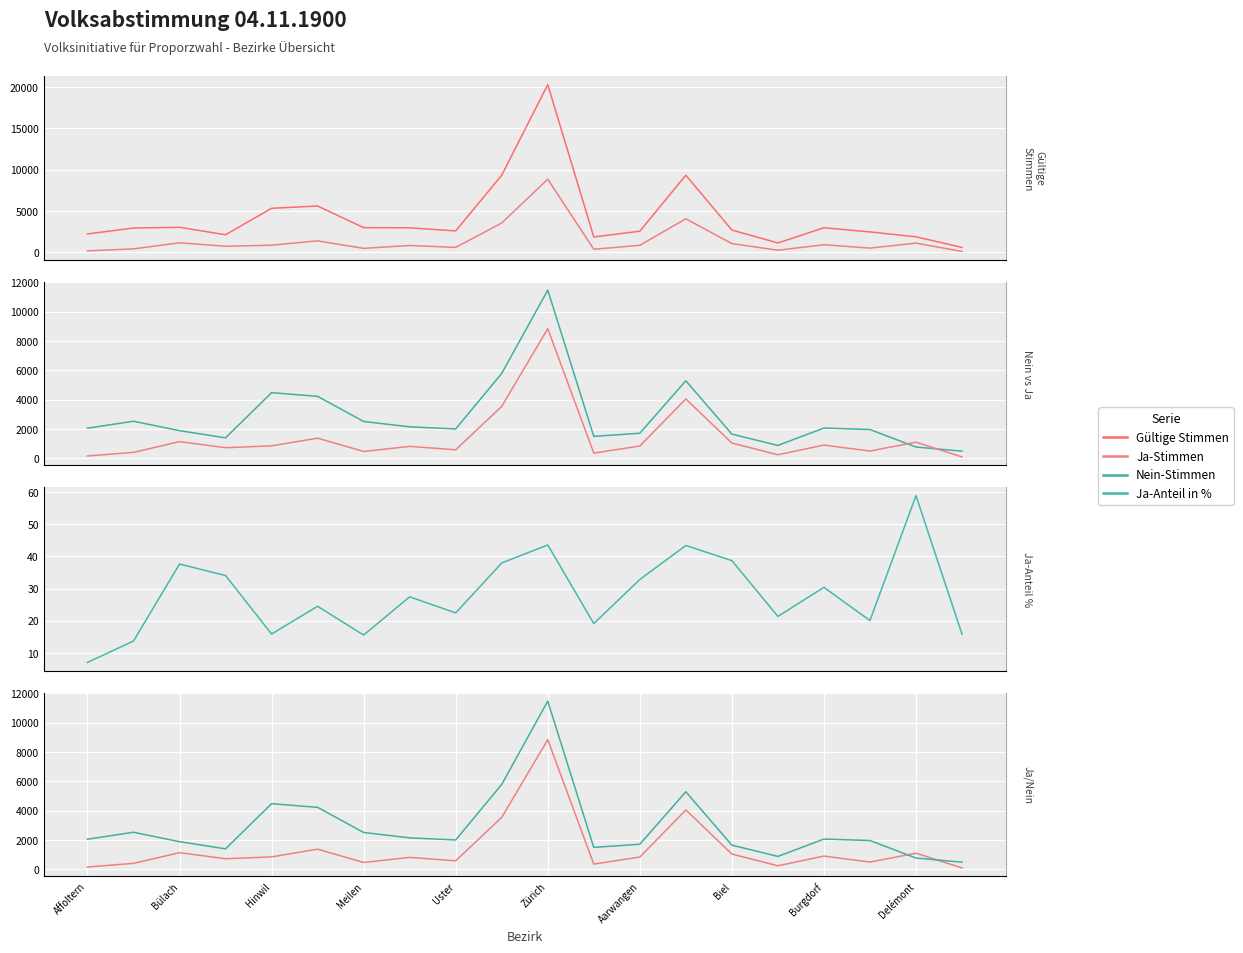

Count the number of data series in this chart.

4